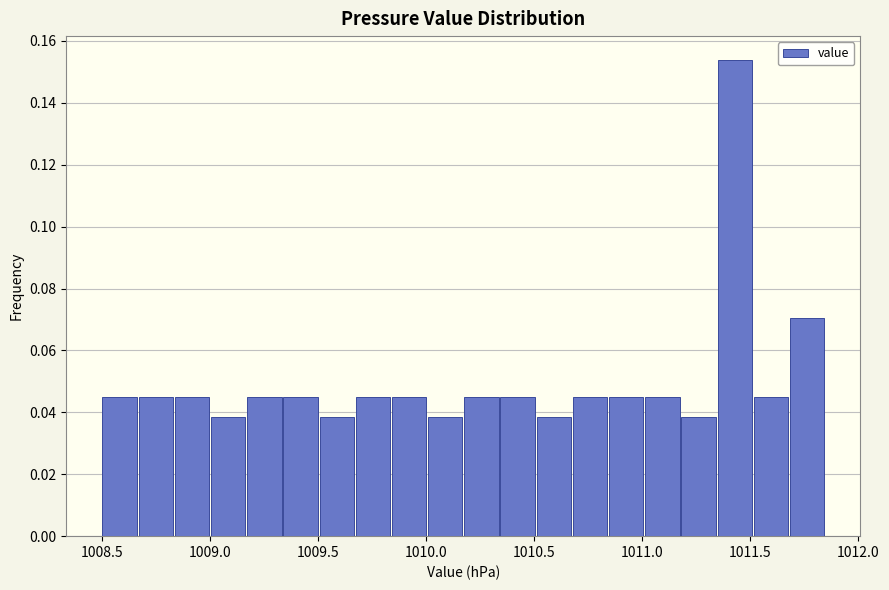

Around what value on the x-axis is the tallest bar? Give the approximate position of its centre, as read against the axis.

1011.45